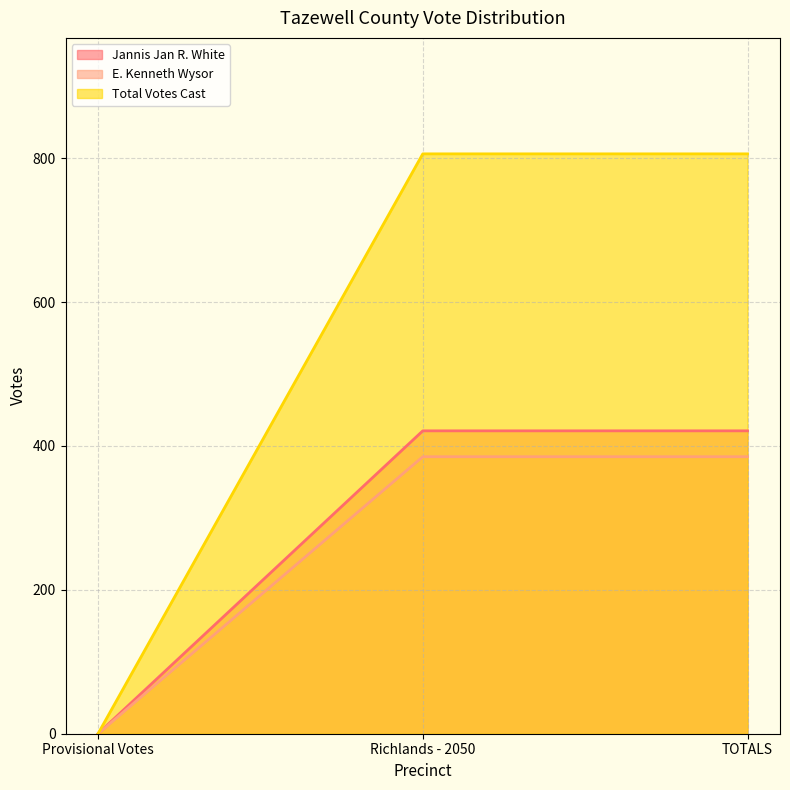

What are all the series names shown in the legend?

Jannis Jan R. White, E. Kenneth Wysor, Total Votes Cast